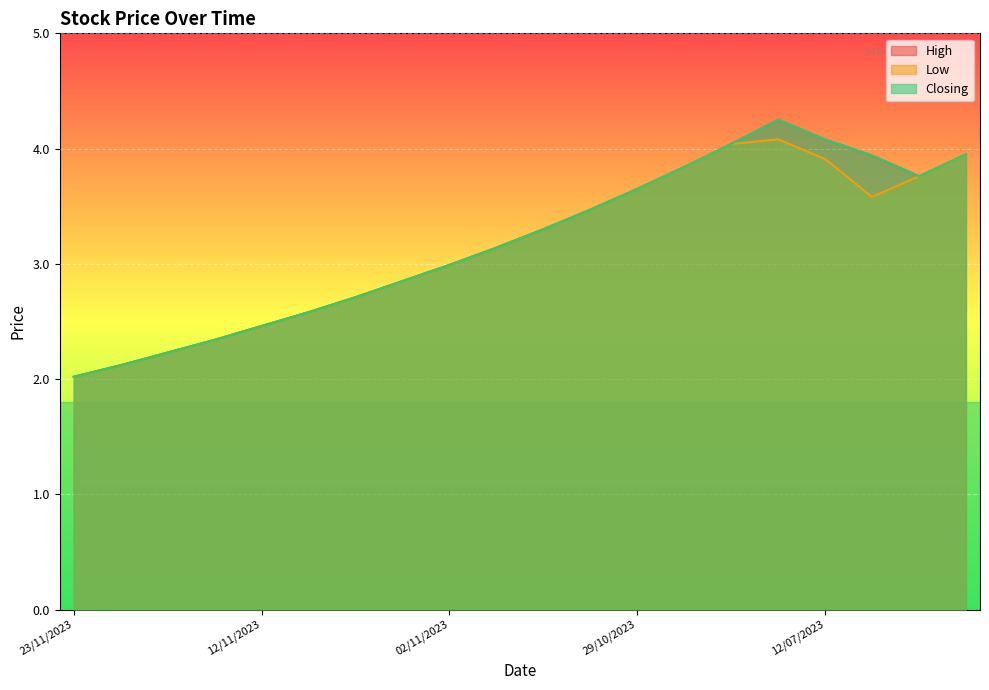

What is the difference between the Closing values at 01/10/2023 and 09/11/2023?

1.5